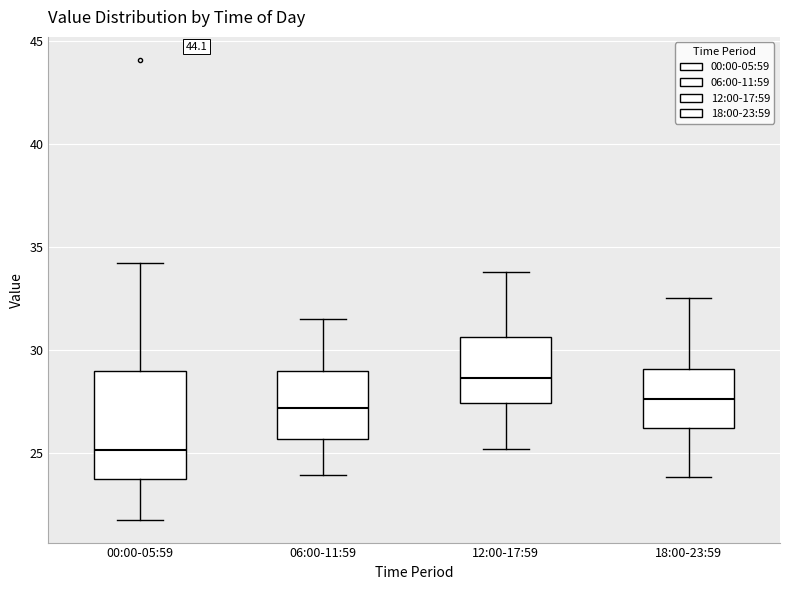

Which box is the tallest, from its lower edge to its upper edge?

00:00-05:59